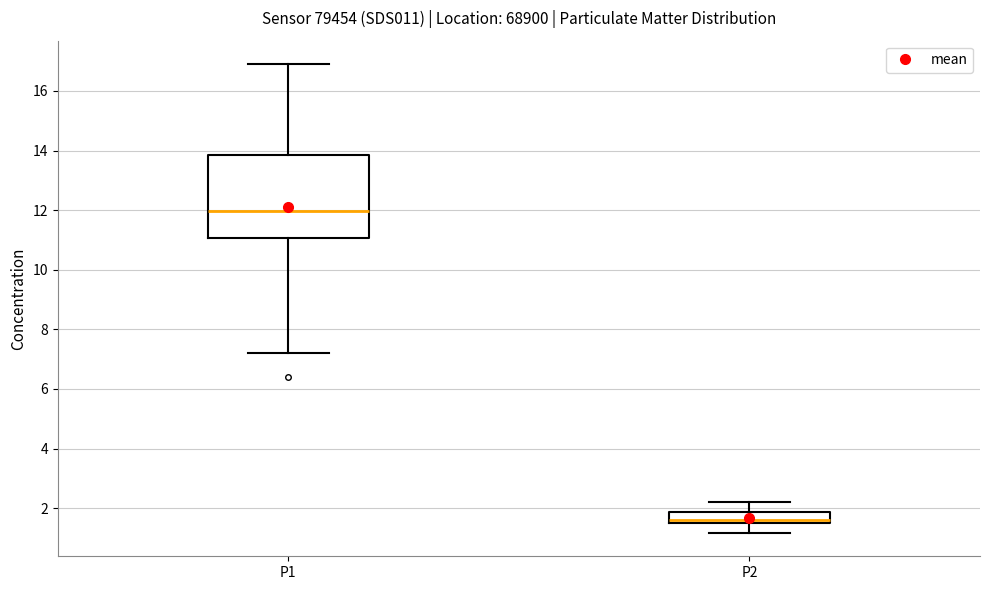

Where does the median line of the box for P2 sit on the y-axis? The values are not printed on the chart, so give them approximately, as read against the axis.

1.6